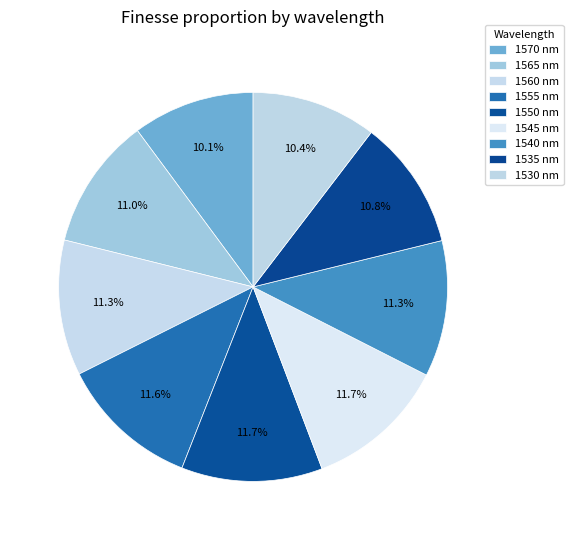

What is the total percentage of 1565 and 1555?

22.6%